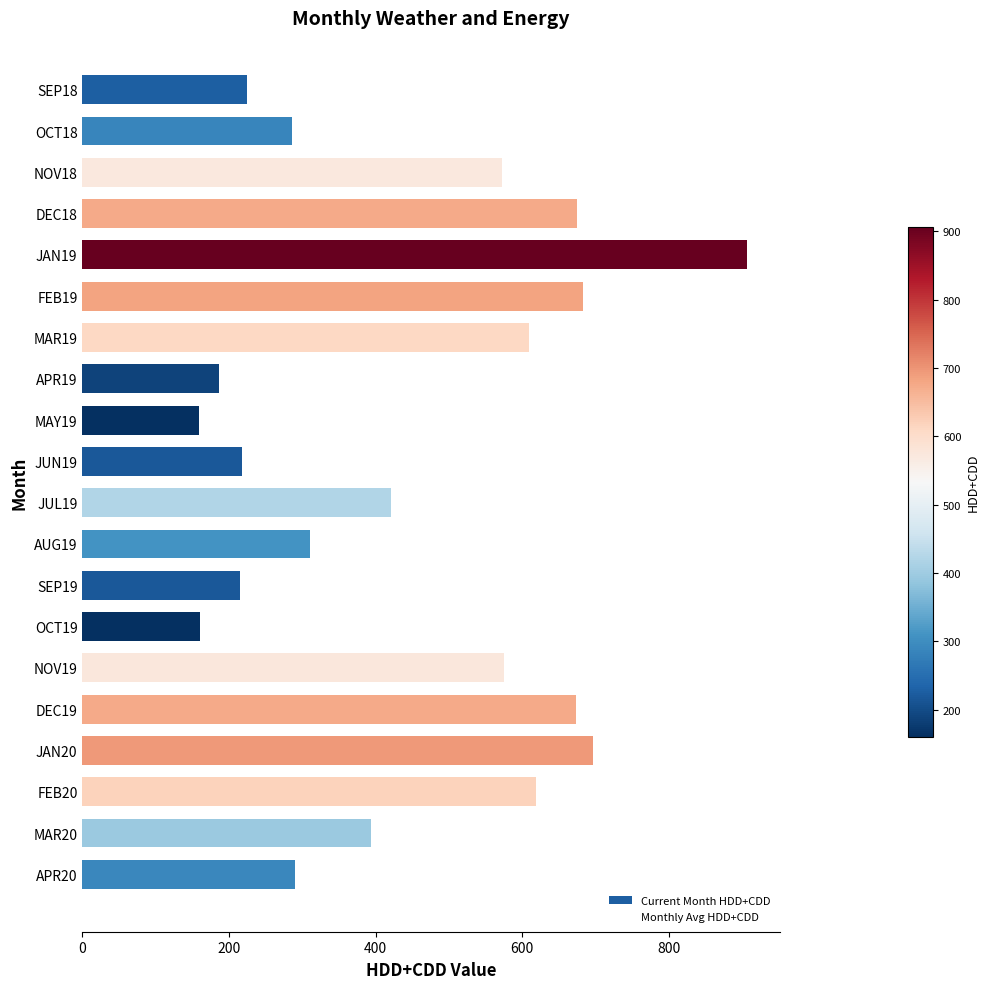

How many series are shown in this chart?

1